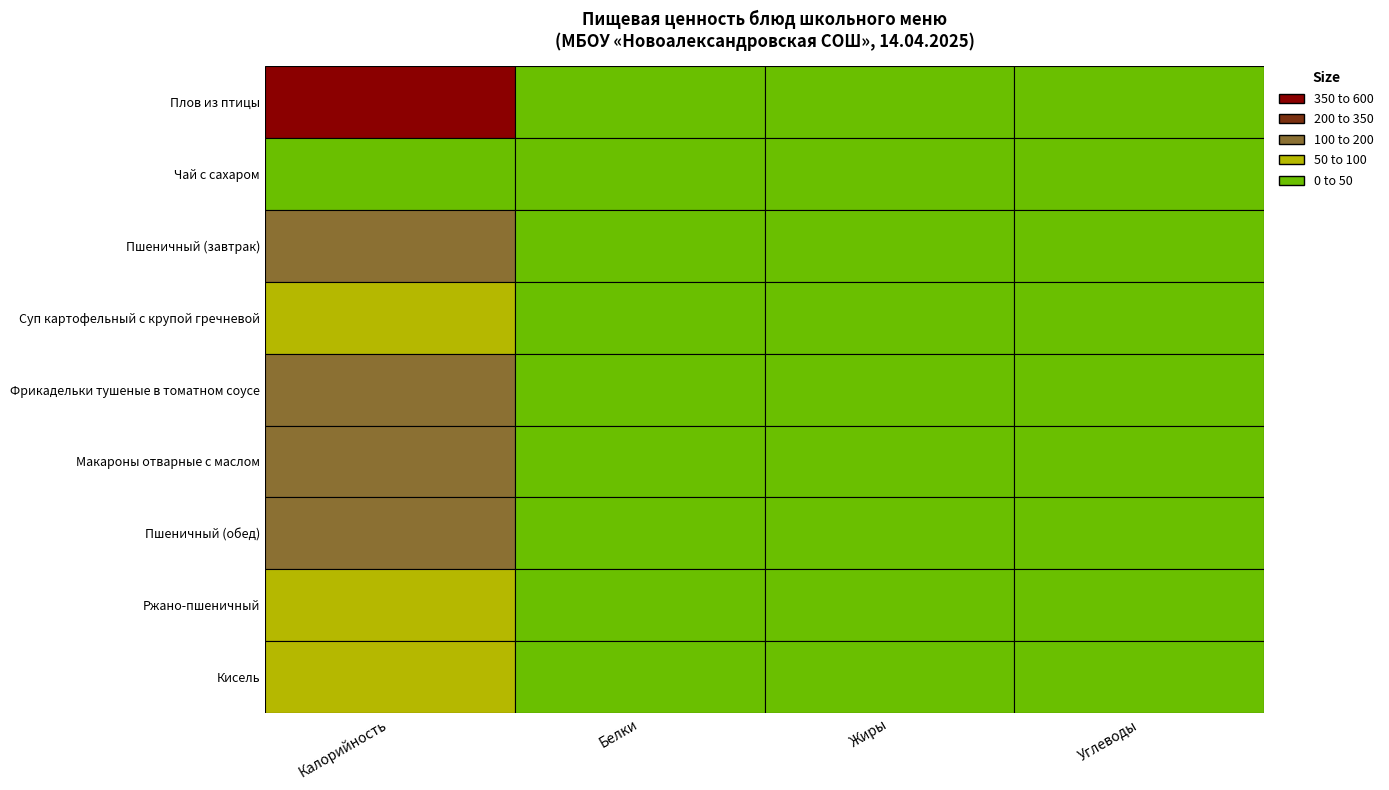

Reading right to left, list all the values displayed in this chart.

Плов из птицы: 49.0	27.0	21.0	513.0
Чай с сахаром: 10.0	0.0	0.0	35.0
Пшеничный (завтрак): 24.0	0.5	4.0	107.0
Суп картофельный с крупой гречневой: 15.0	2.0	2.0	63.0
Фрикадельки тушеные в томатном соусе: 11.0	13.0	12.0	198.6
Макароны отварные с маслом: 33.0	4.0	3.0	174.0
Пшеничный (обед): 24.1	0.5	4.0	107.0
Ржано-пшеничный: 11.0	0.4	2.0	60.3
Кисель: 14.0	0.0	0.0	53.0